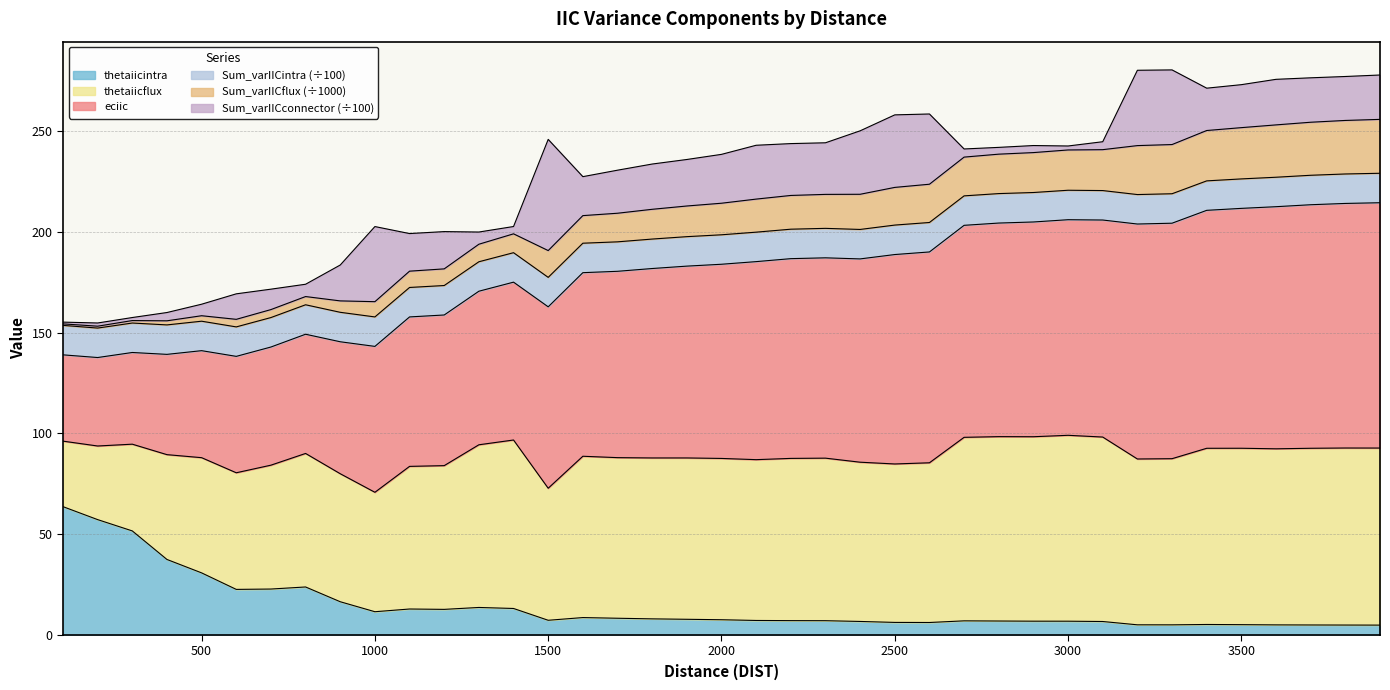

What is the difference between the thetaiicintra values at 2700 and 3600?

2.0